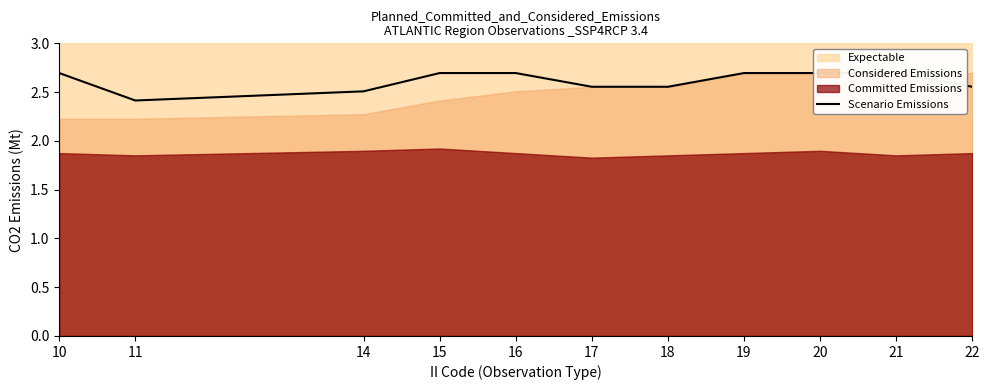

List the labels in order of value, smallest first.

11, 14, 17, 18, 22, 10, 15, 16, 19, 20, 21